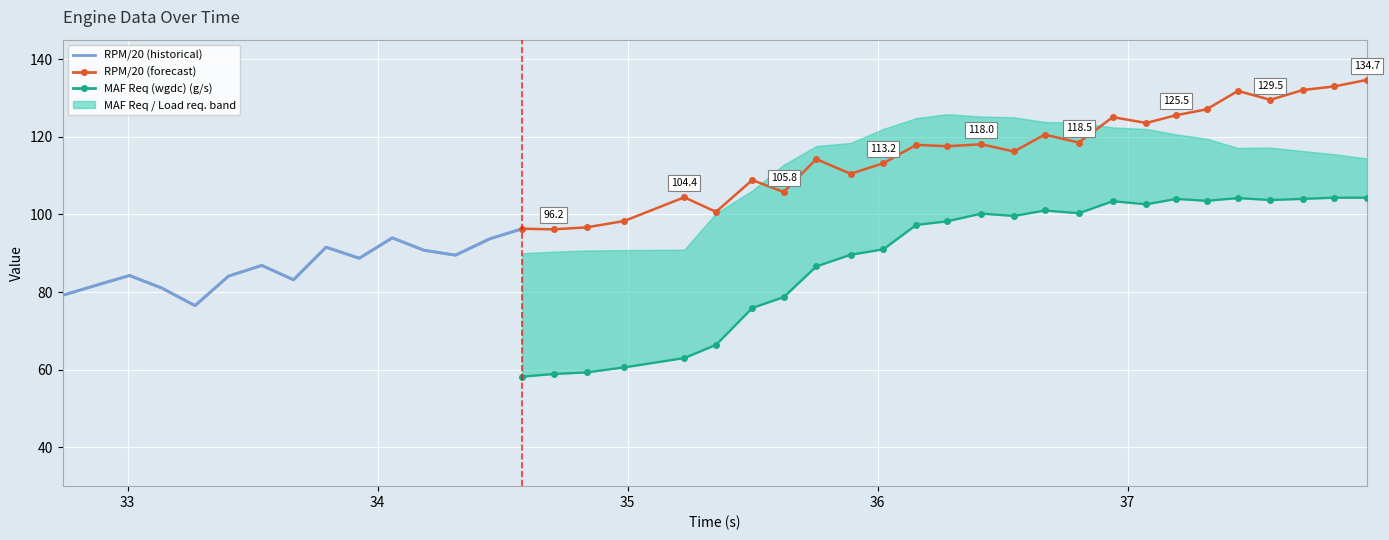

True or false: MAF Req (wgdc) (g/s) has a value of 149.6 at 17.

False